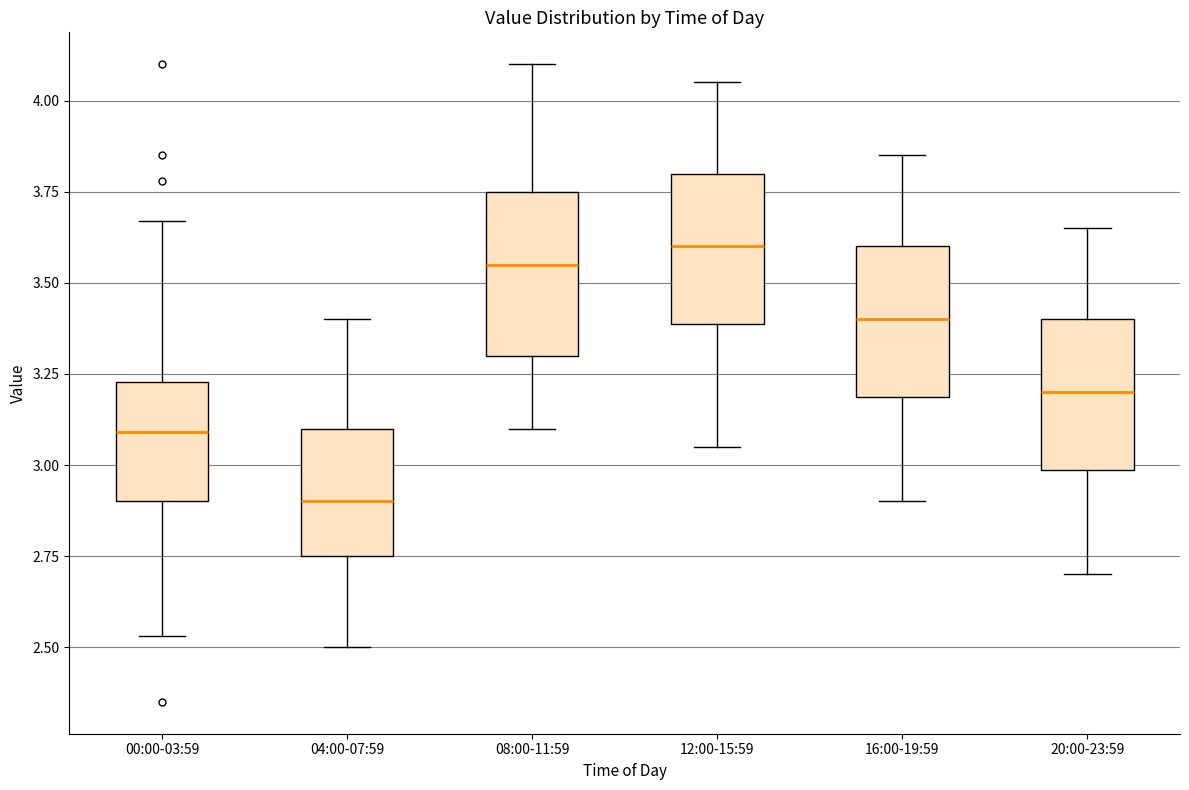

Which box has the lowest median line?

04:00-07:59